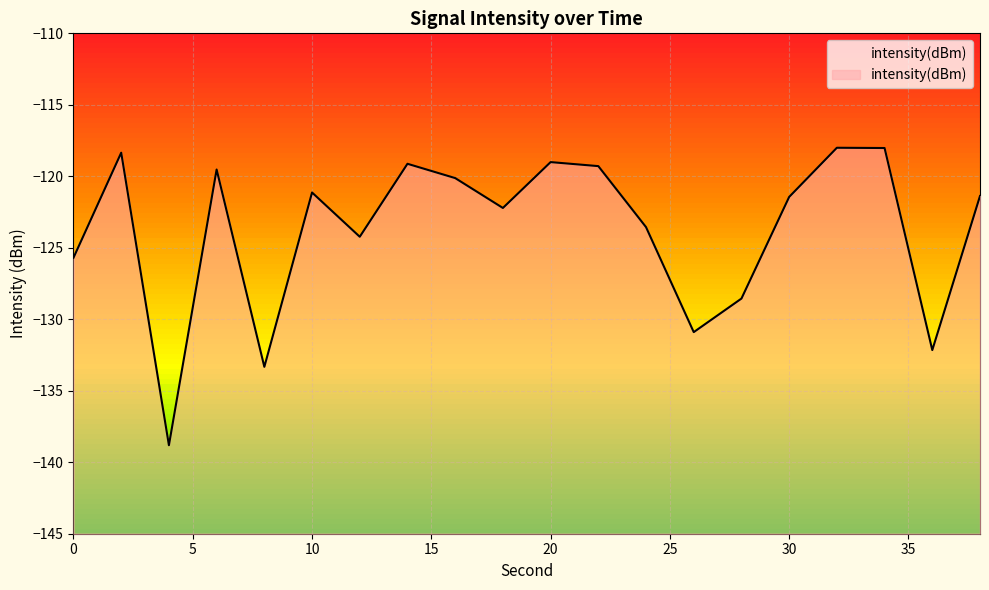

At which label does the data first exceed -121?

2